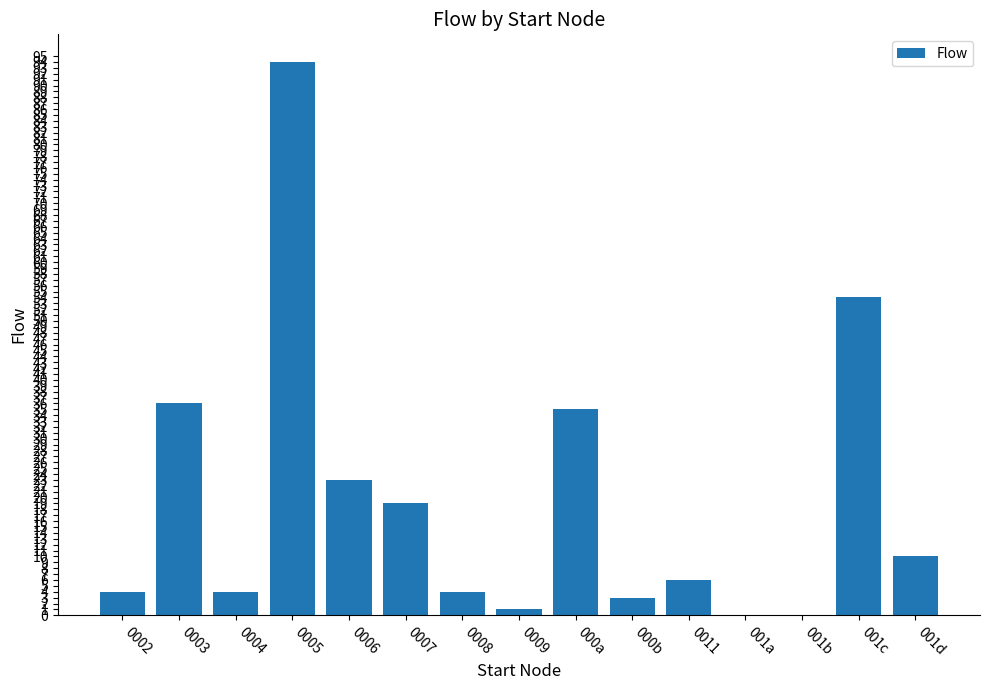

Does the chart contain stacked bars?

No